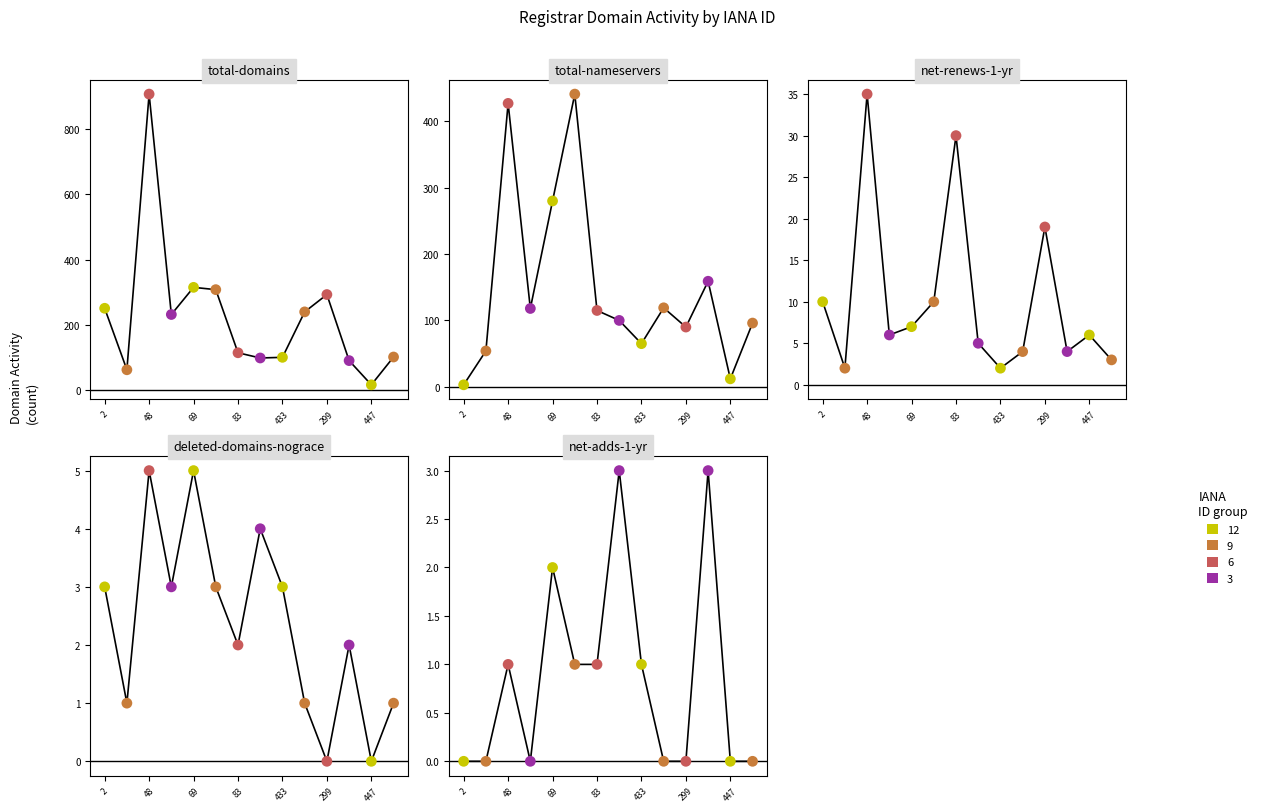

Which series contains the highest Y value?

total-domains